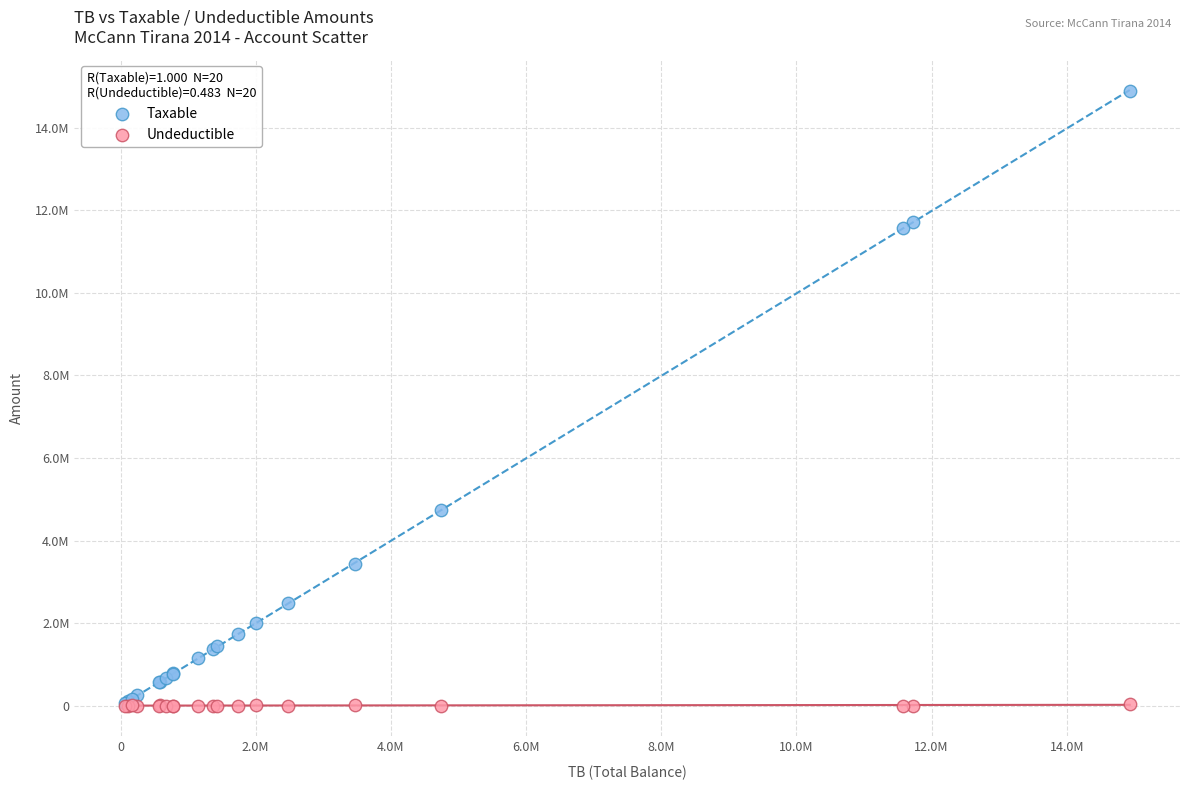

Which series contains the highest Y value?

Taxable